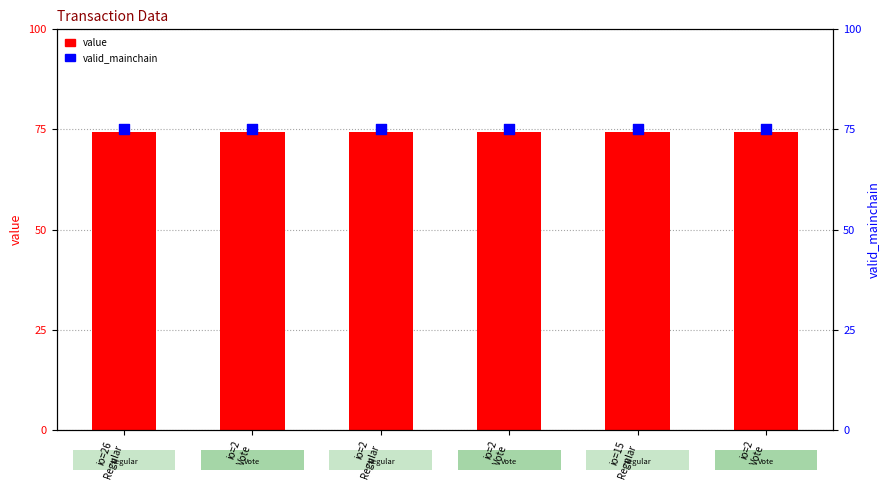

Is the value of valid_mainchain at io=2
Vote greater than the value of value at io=2
Vote?

Yes